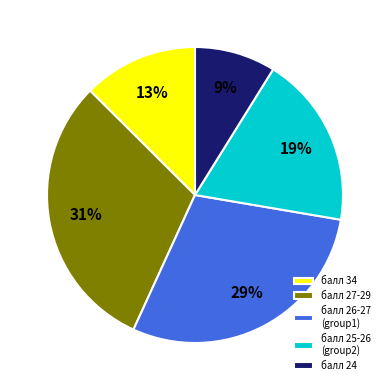

Is it true that балл 25-26 (group2) is 19% of the pie?

True